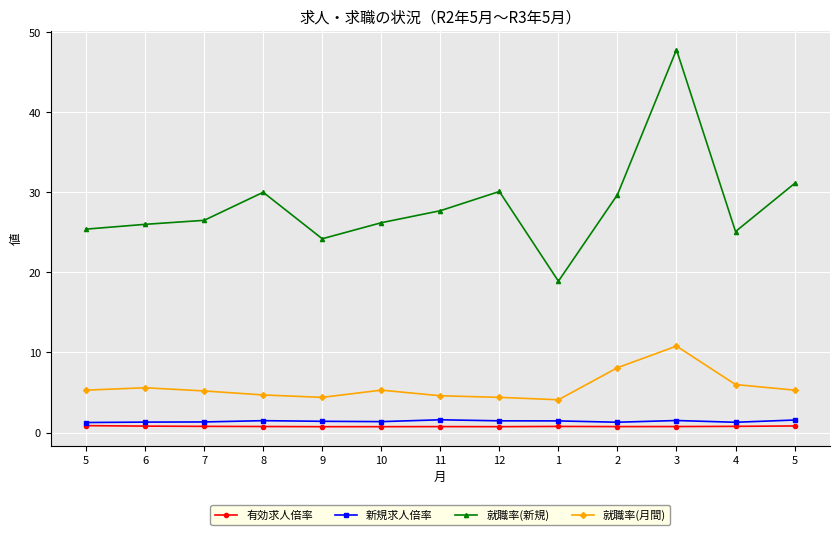

How many series are shown in this chart?

4